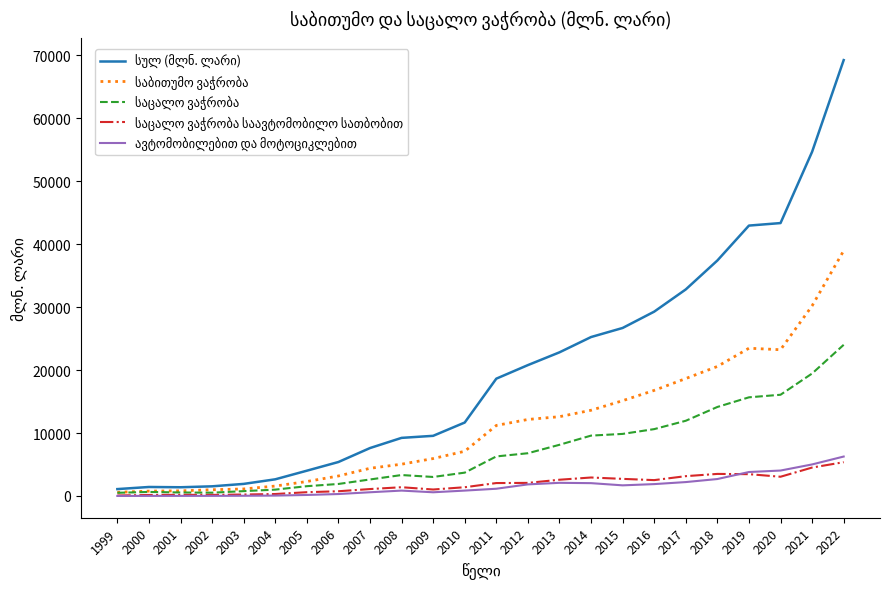

What is the spread (max minus min) of values at 2018?

34716.9